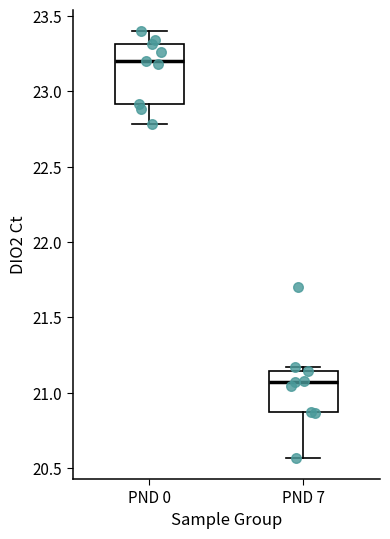

Where is the lower edge of the box for PND 0 on the y-axis? The values are not printed on the chart, so give them approximately, as read against the axis.

22.90